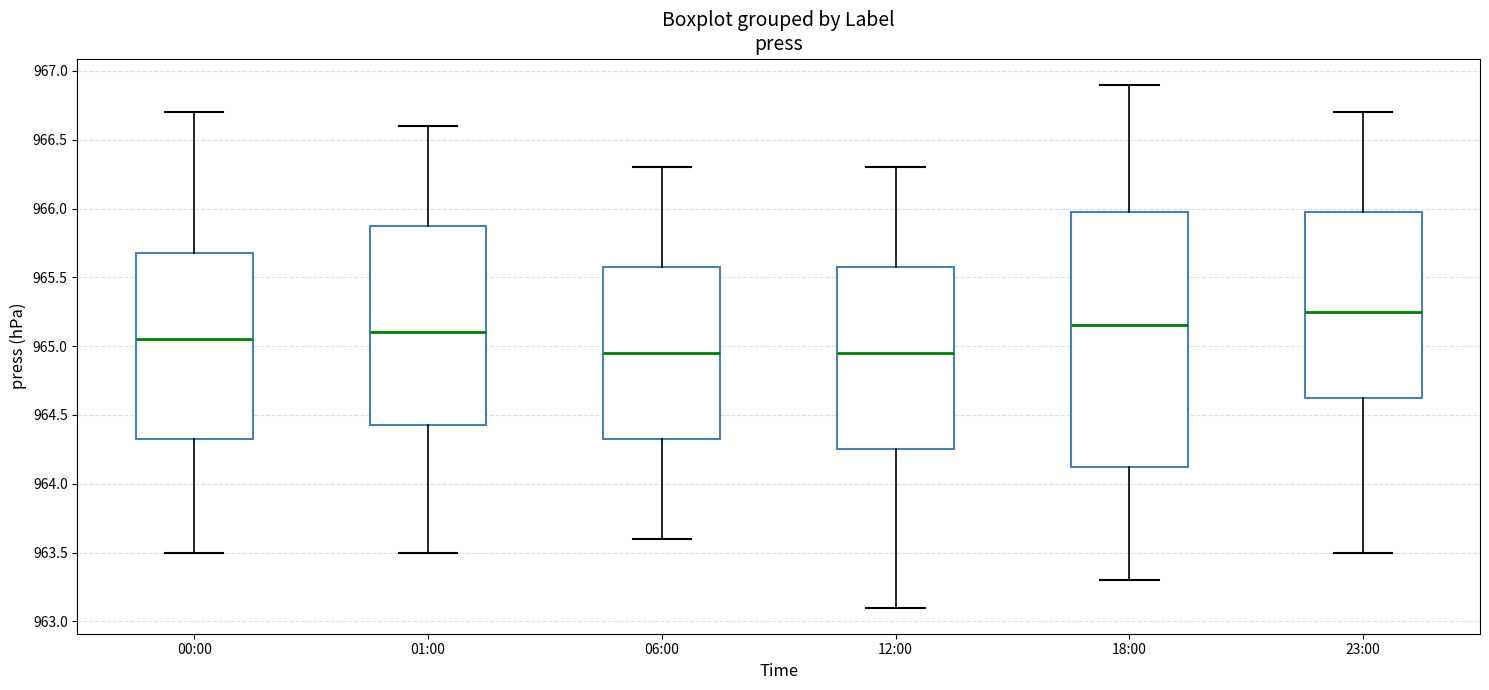

Which box's median line is the highest?

23:00